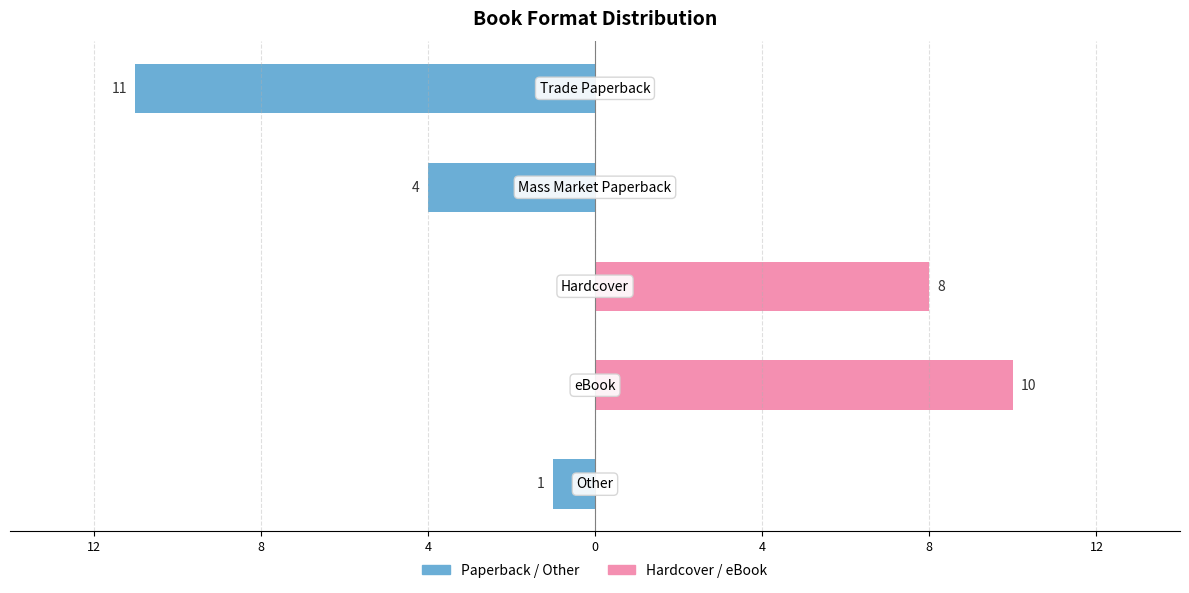

Read the Hardcover / eBook value at 0.

10